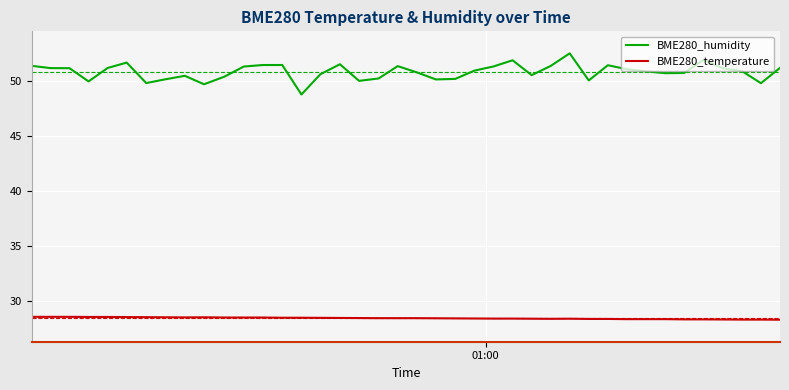

True or false: BME280_humidity and BME280_temperature intersect in this chart.

False